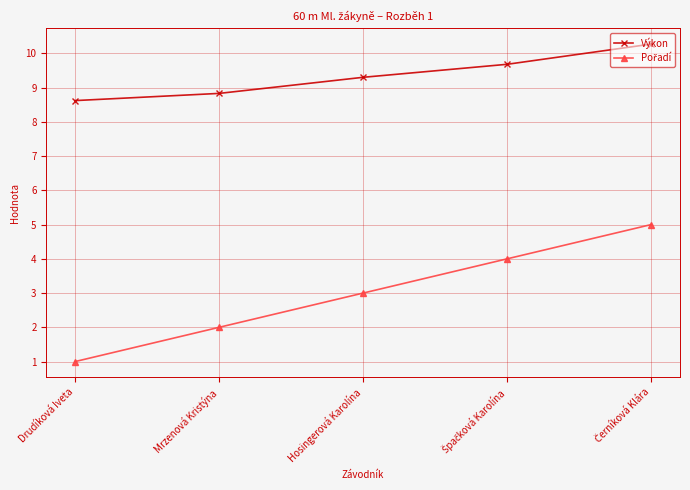

True or false: Výkon has more than 2 points higher than both neighbors.

False